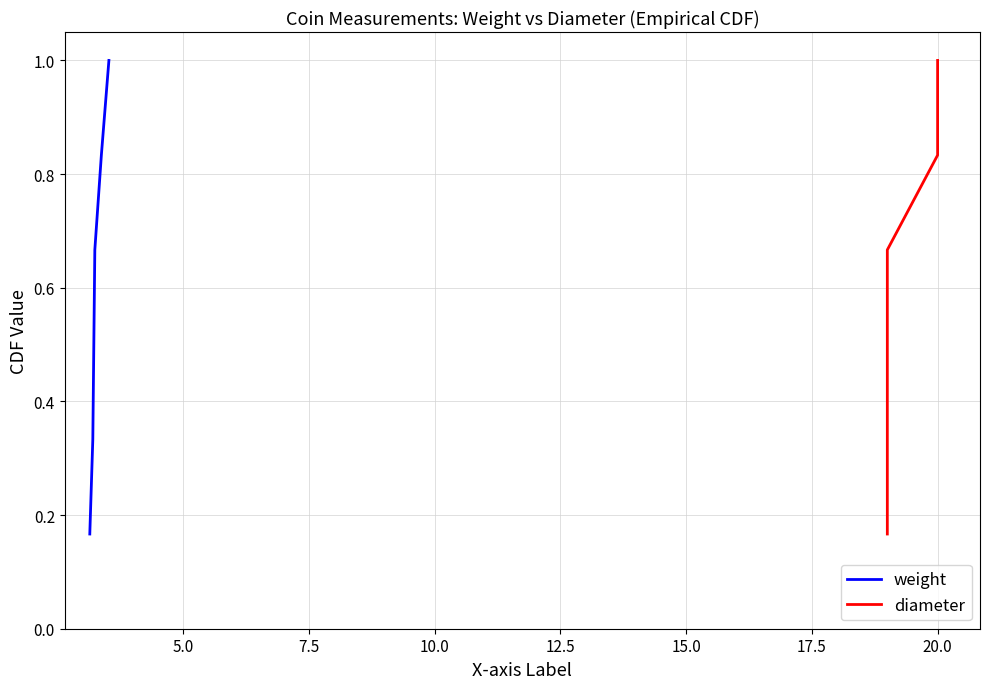

What are all the series names shown in the legend?

weight, diameter